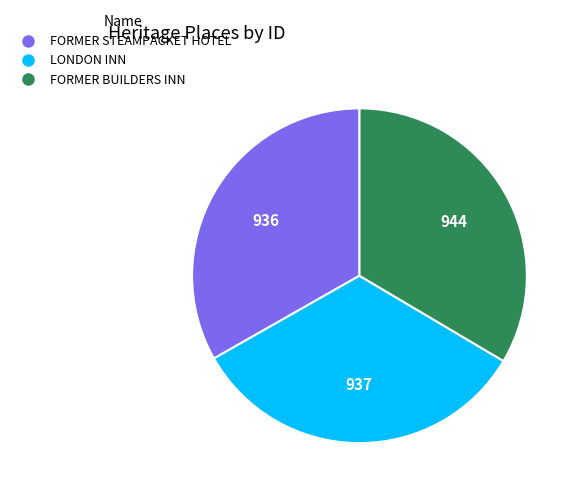

How many segments does this pie chart have?

3